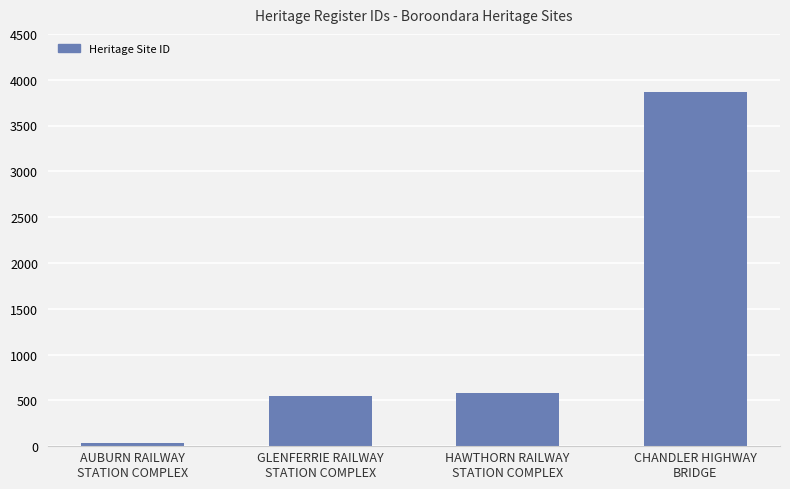

What is the label of the 1st bar from the right?

CHANDLER HIGHWAY
BRIDGE